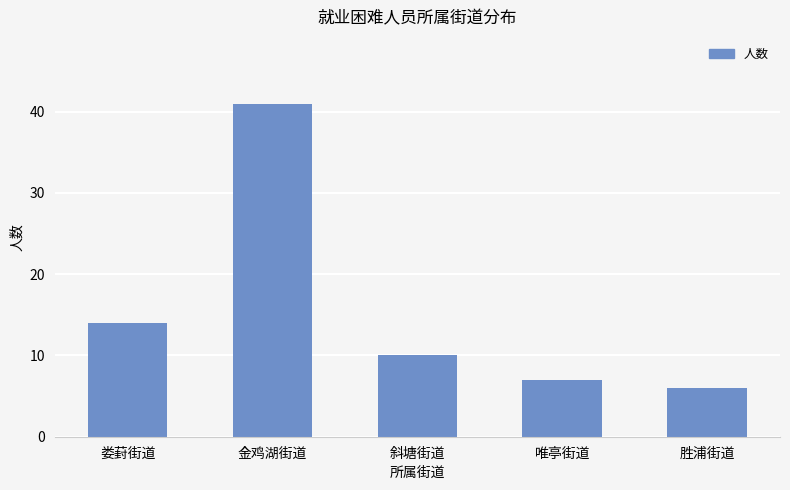

At which label is the value closest to 23?

娄葑街道